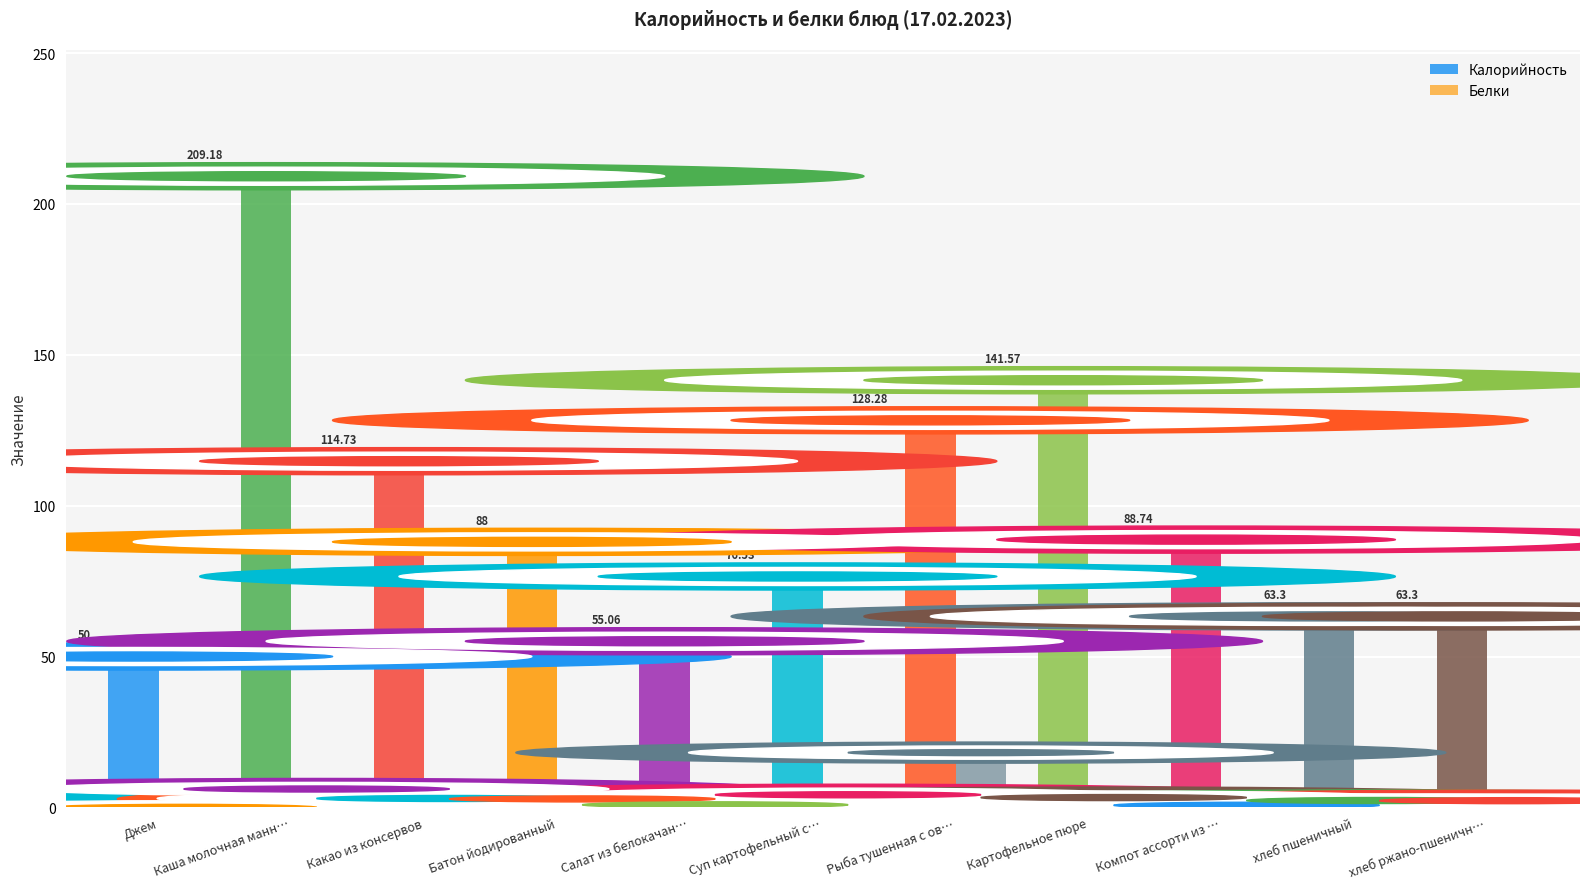

Reading left to right, what are all the values shown in this chart?

Калорийность: 50.0	209.2	114.7	88.0	55.1	76.5	128.3	141.6	88.7	63.3	63.3
Белки: 0.0	6.1	3.0	2.8	0.8	4.2	18.1	3.2	0.7	2.3	2.2